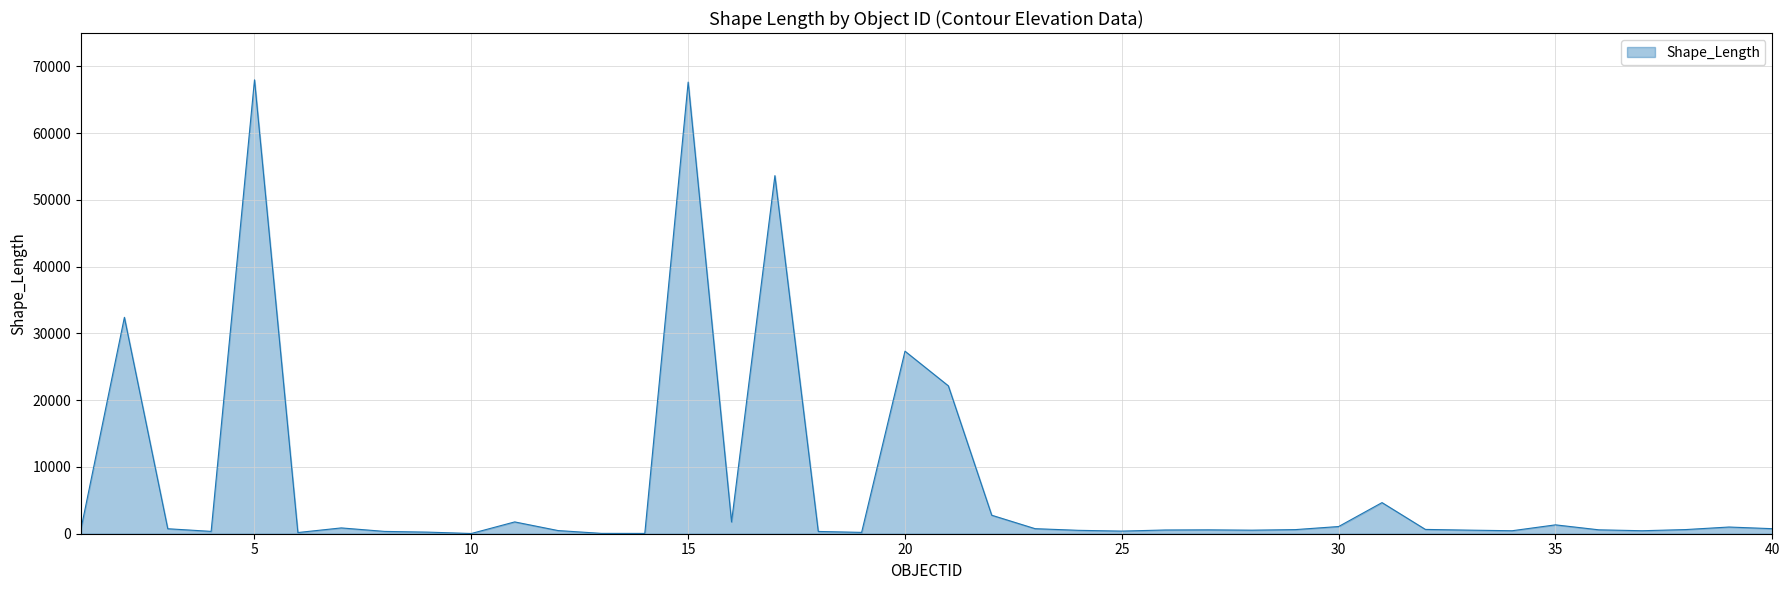

What is the maximum value shown in the chart?

67987.2